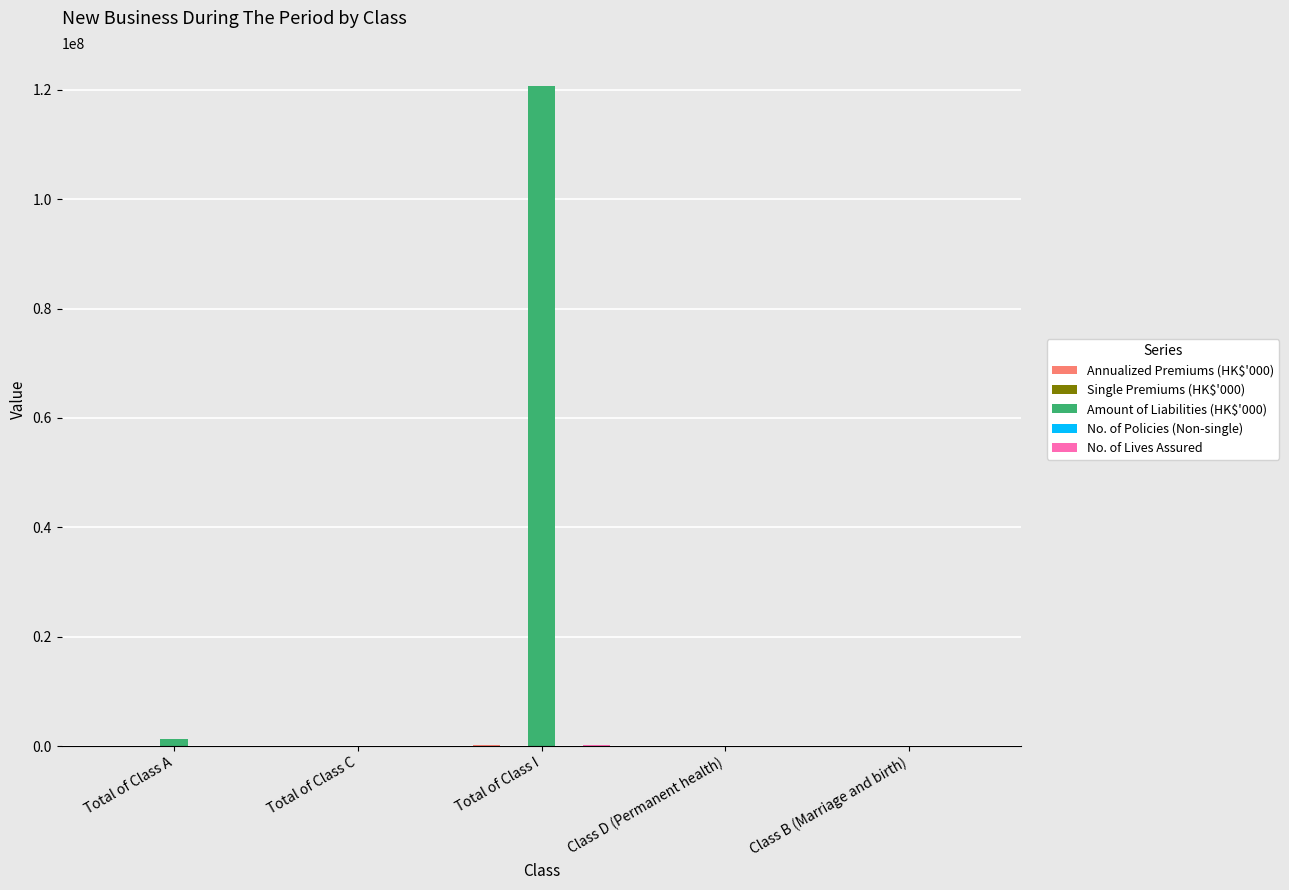

At which category is the sum across all series the highest?

Total of Class I